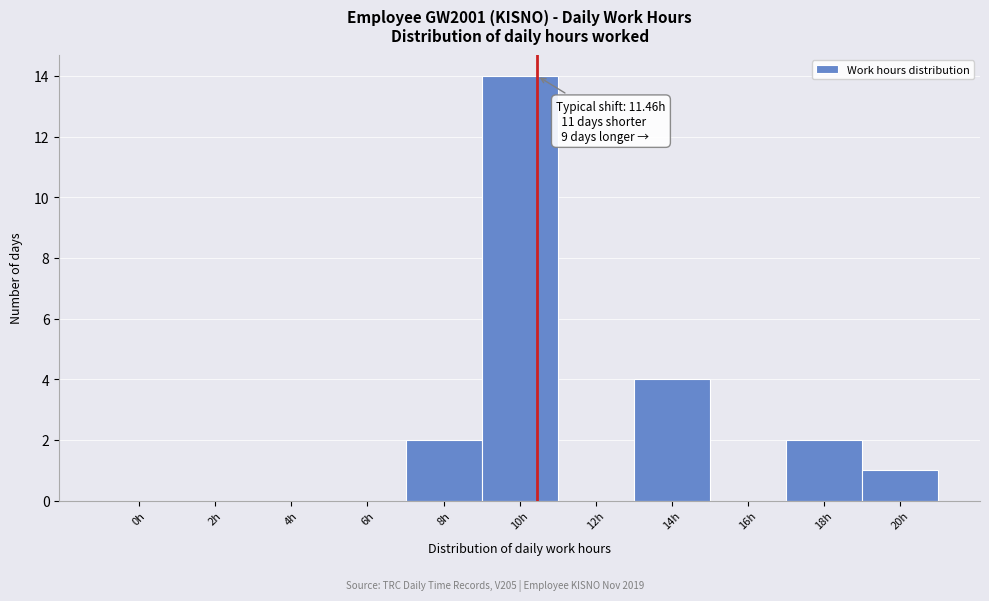

Reading left to right, extract all data points from this chart.

0h=0	2h=0	4h=0	6h=0	8h=2	10h=14	12h=0	14h=4	16h=0	18h=2	20h=1